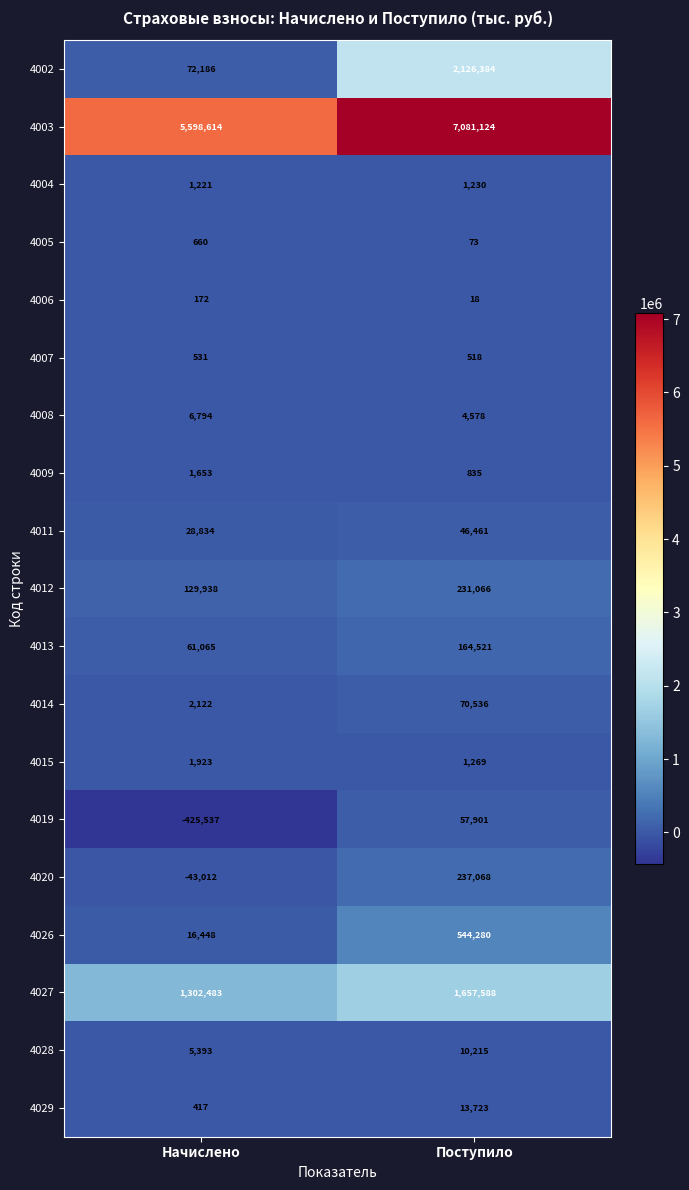

Which series has the largest total across all categories?

4003